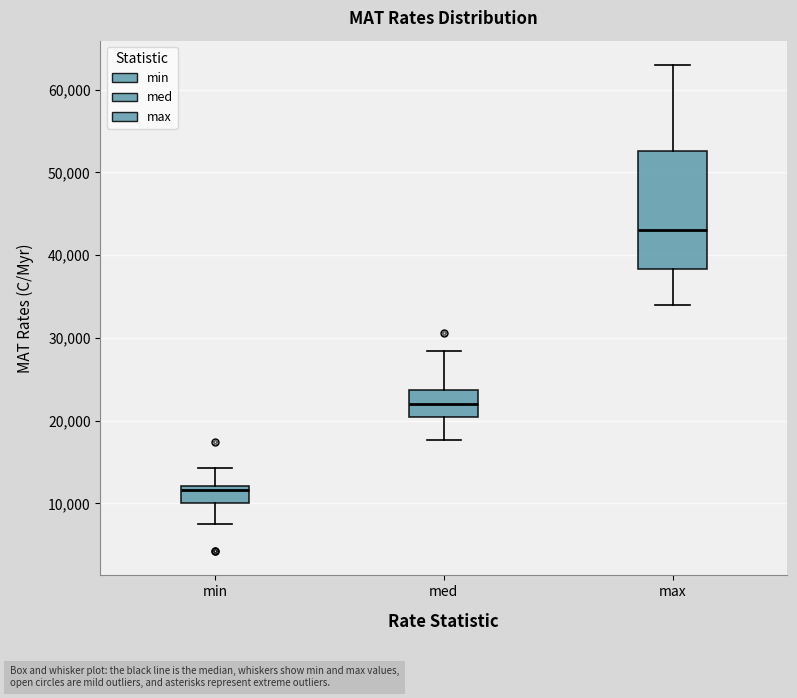

Where is the upper edge of the box for med on the y-axis? The values are not printed on the chart, so give them approximately, as read against the axis.

24000